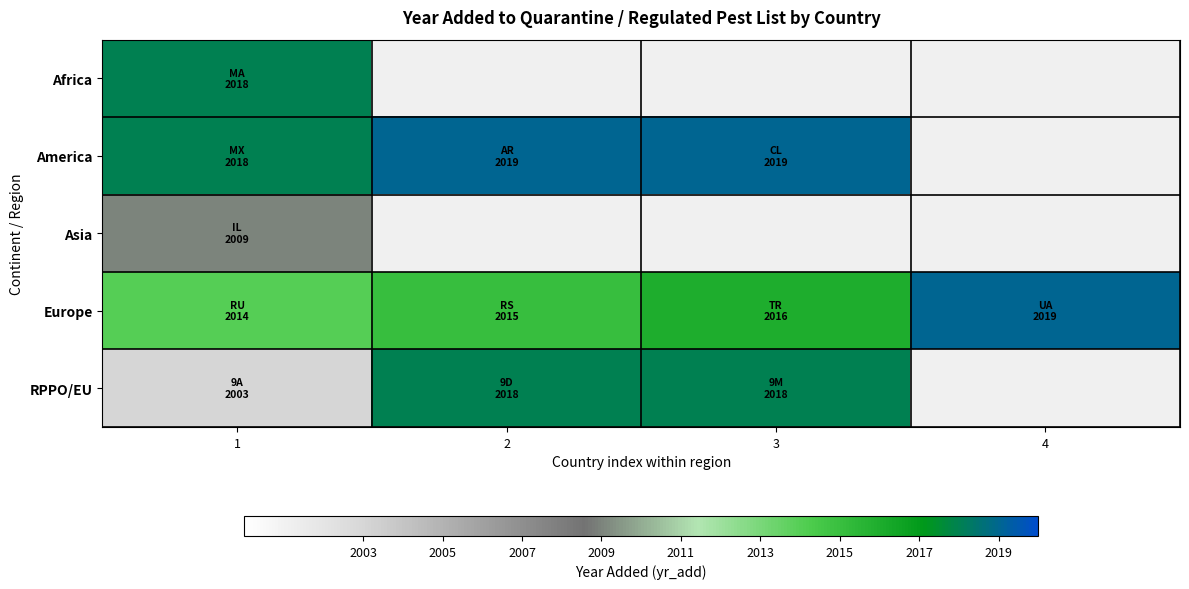

What is the maximum value for Europe?

2019.0